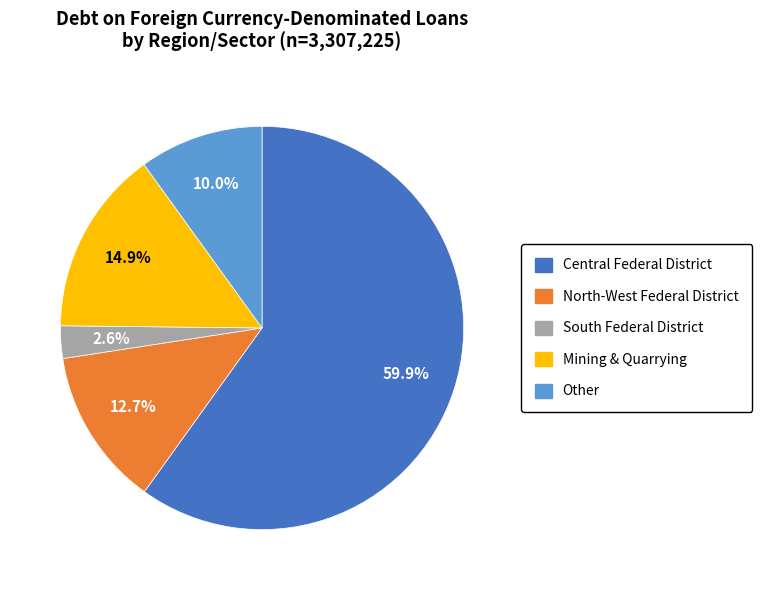

To the nearest percent, what is the difference between the largest and smallest slice percentages?

57%